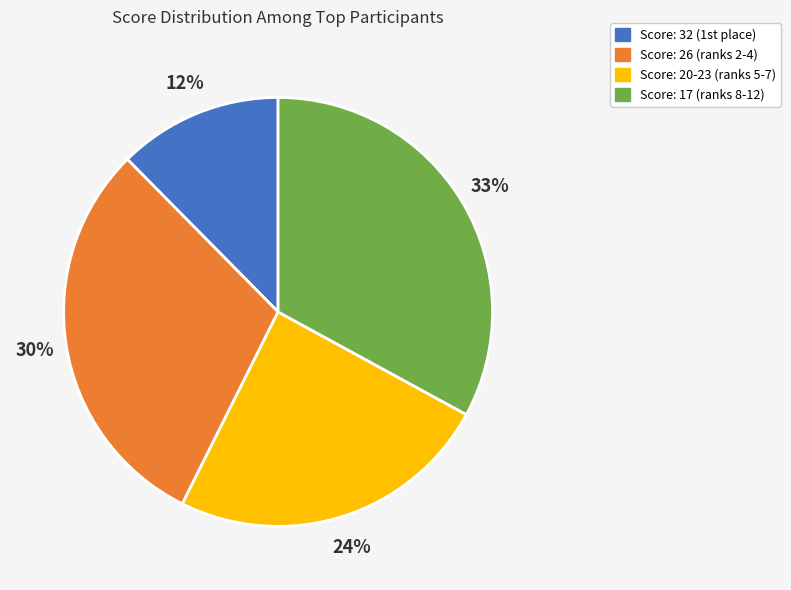

Does any single category account for the majority?

No